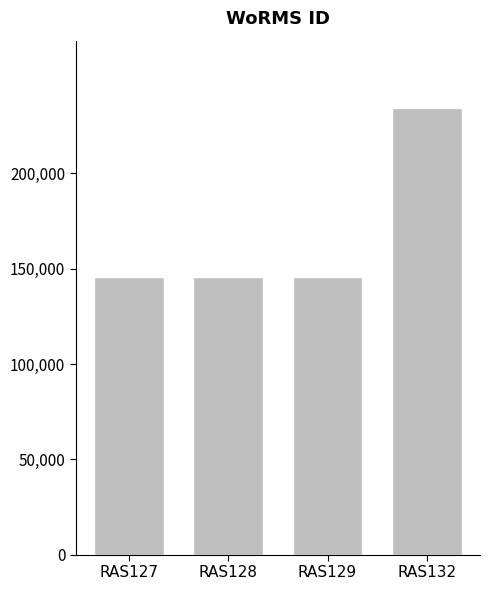

The value at RAS129 is 145728. True or false?

True